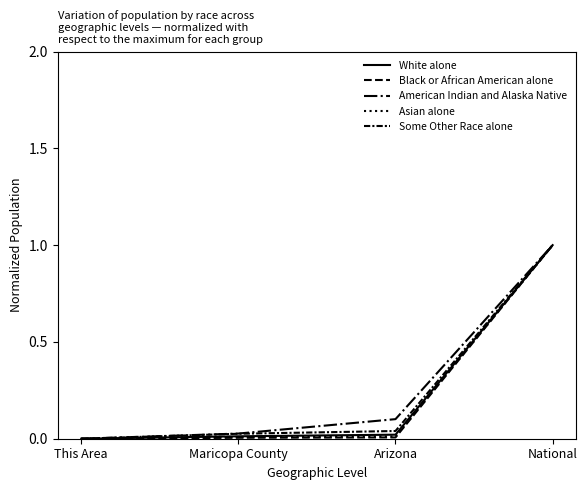

What is the maximum value shown in the chart?

1.0